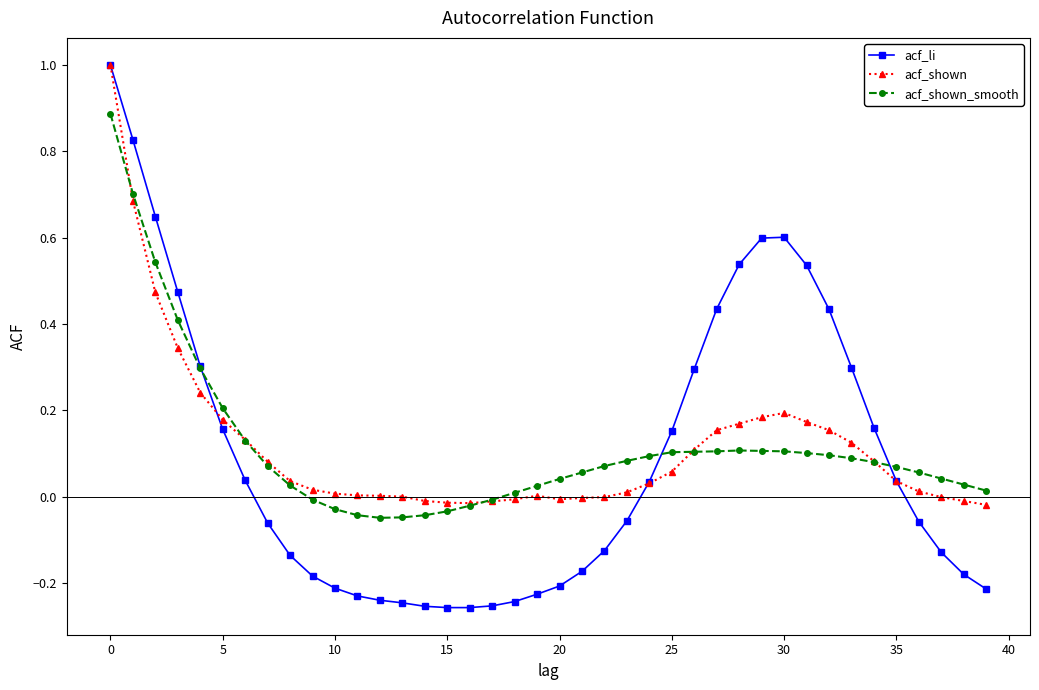

Which series has the largest range (max minus min)?

acf_li